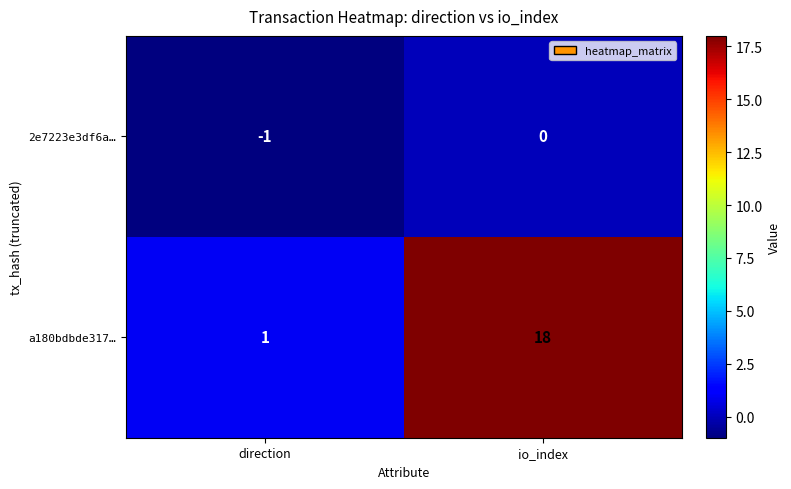

The value of 2e7223e3df6a… at io_index is 0. True or false?

True